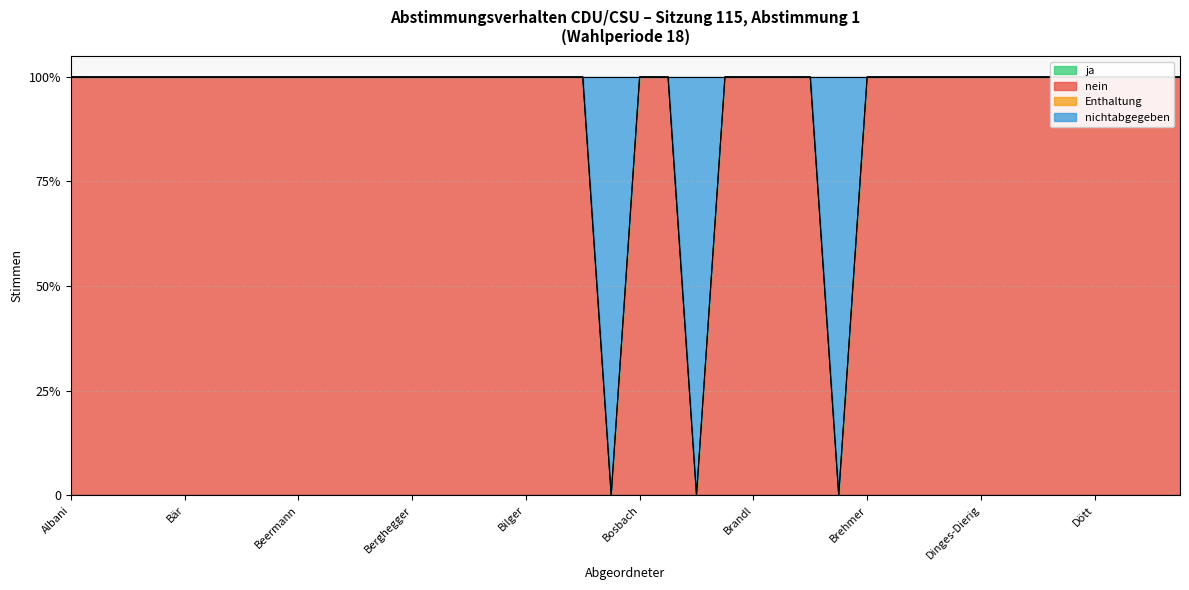

At which label is ja closest to 0?

Albani